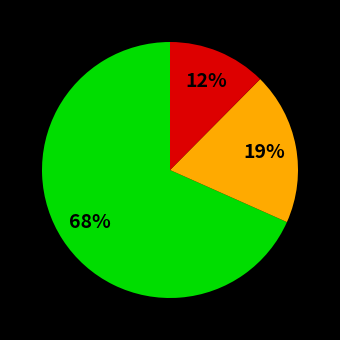

To the nearest percent, what is the average slice percentage?

33%